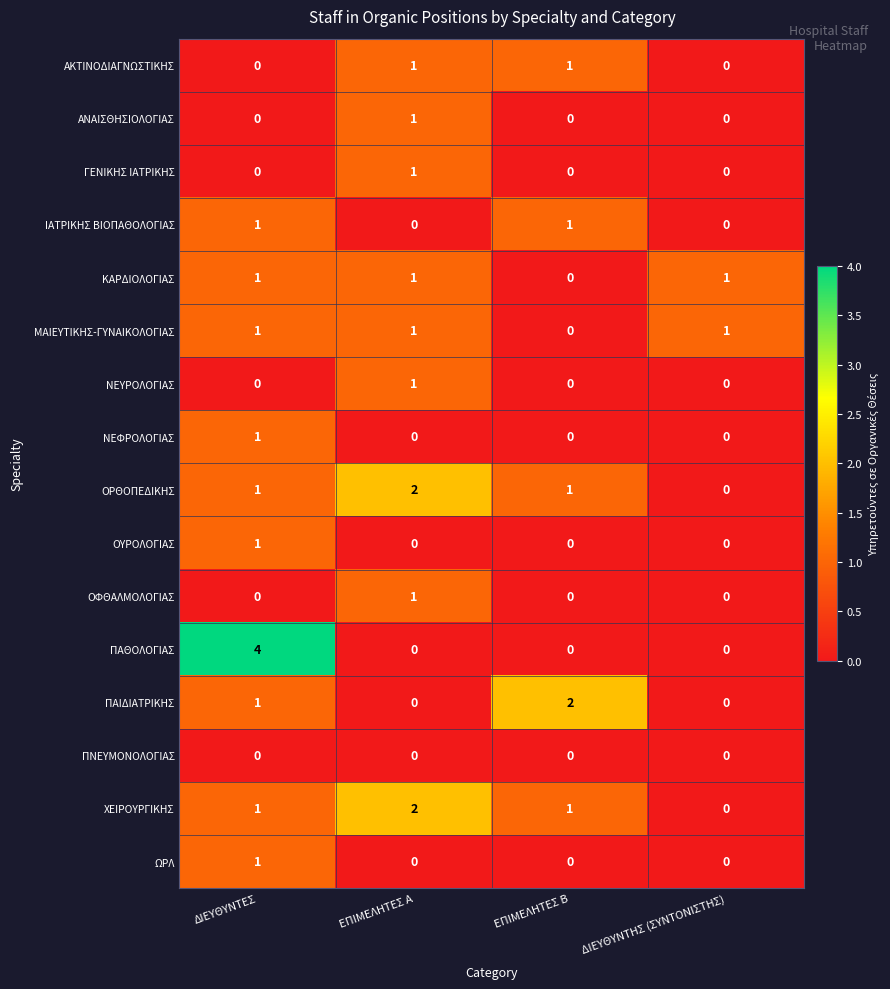

What is the total value across all series at ΕΠΙΜΕΛΗΤΕΣ Β?

6